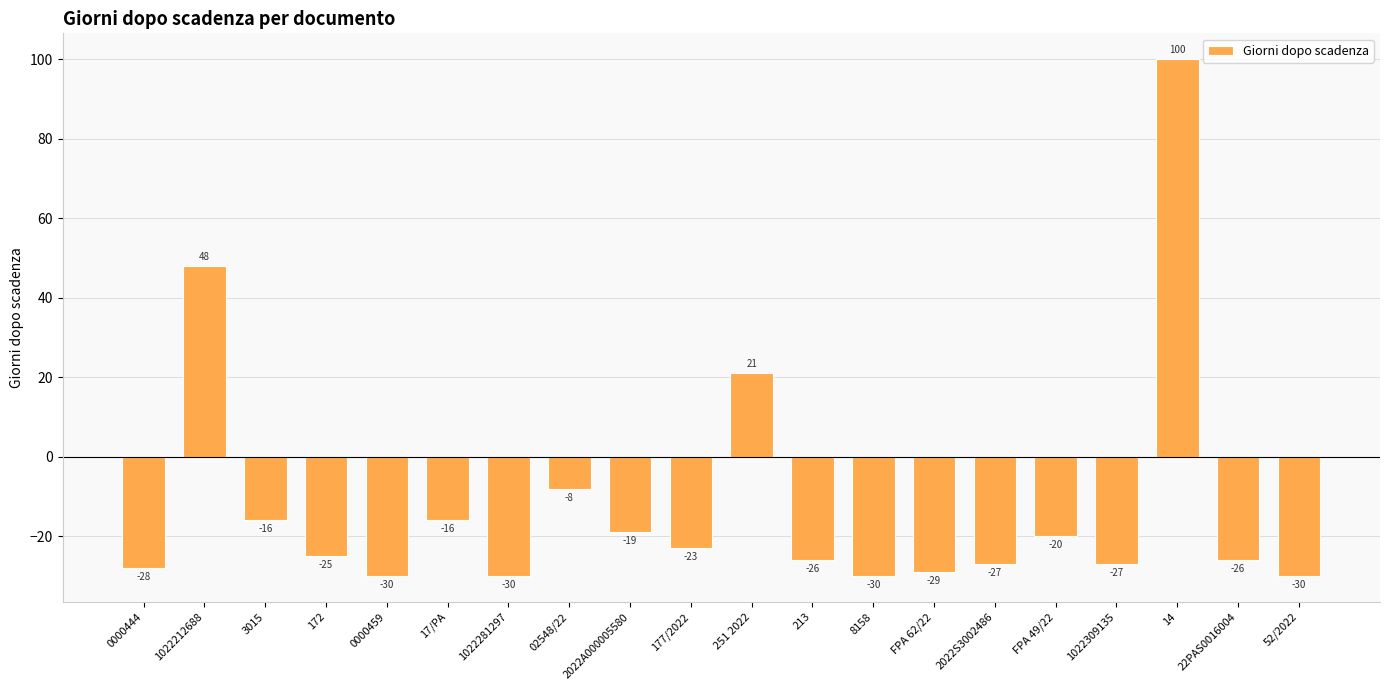

What position from the left is 3015?

3